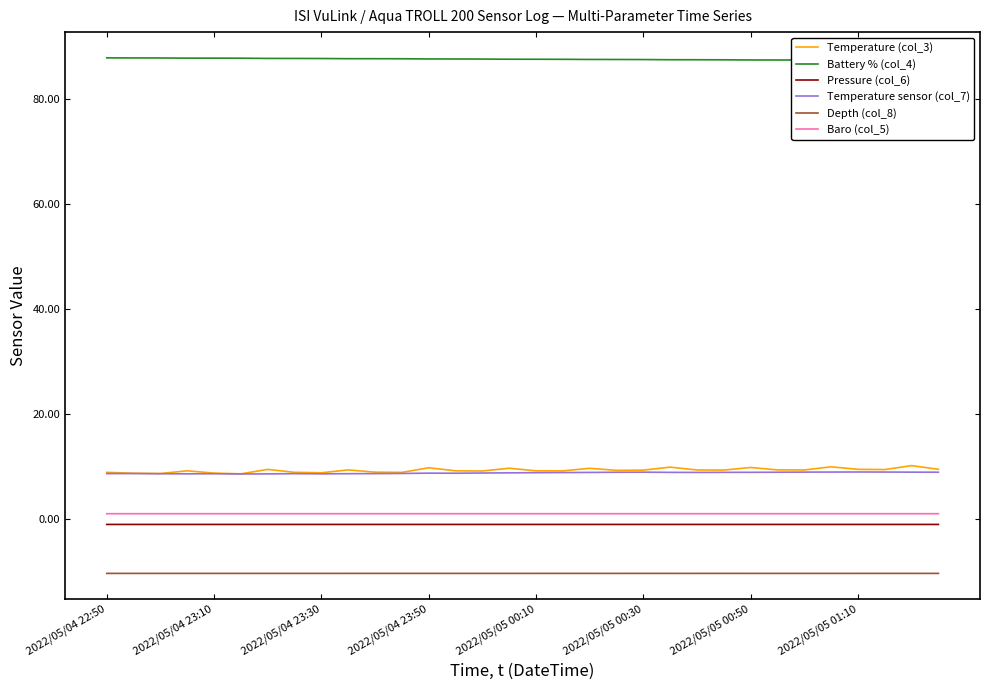

What is the maximum value for Temperature (col_3)?

10.2